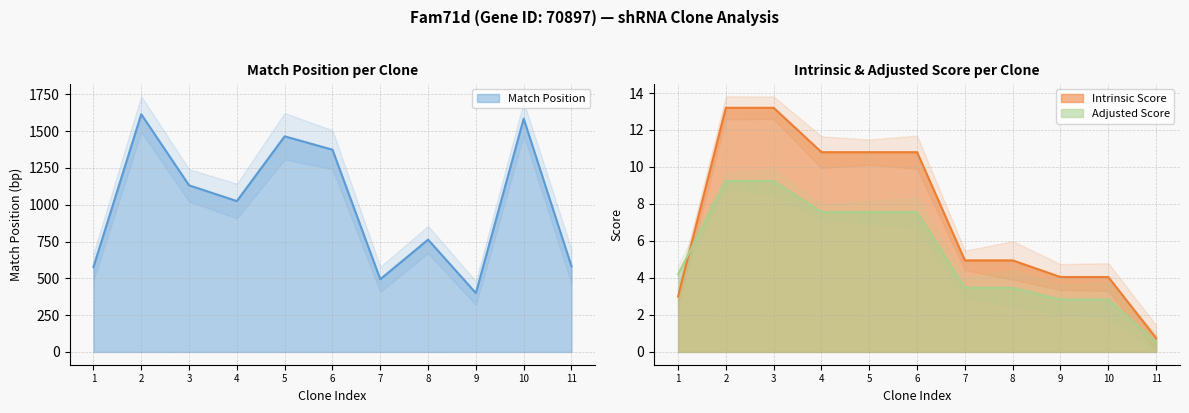

True or false: Intrinsic Score has more than 0 points higher than both neighbors.

False